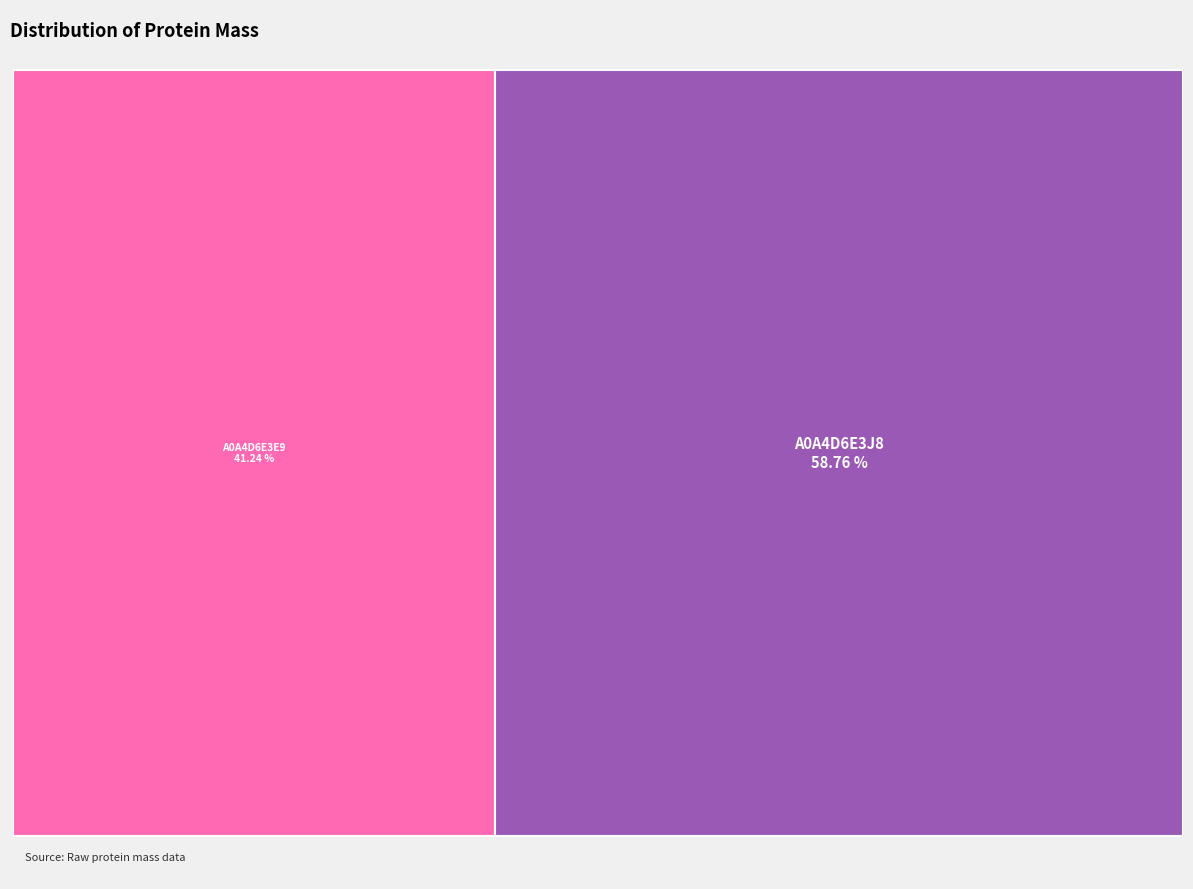

What percentage do tr|A0A4D6E3E9|A0A4D6E3E9_9CAUD and tr|A0A4D6E3J8|A0A4D6E3J8_9CAUD together represent?

100.0%